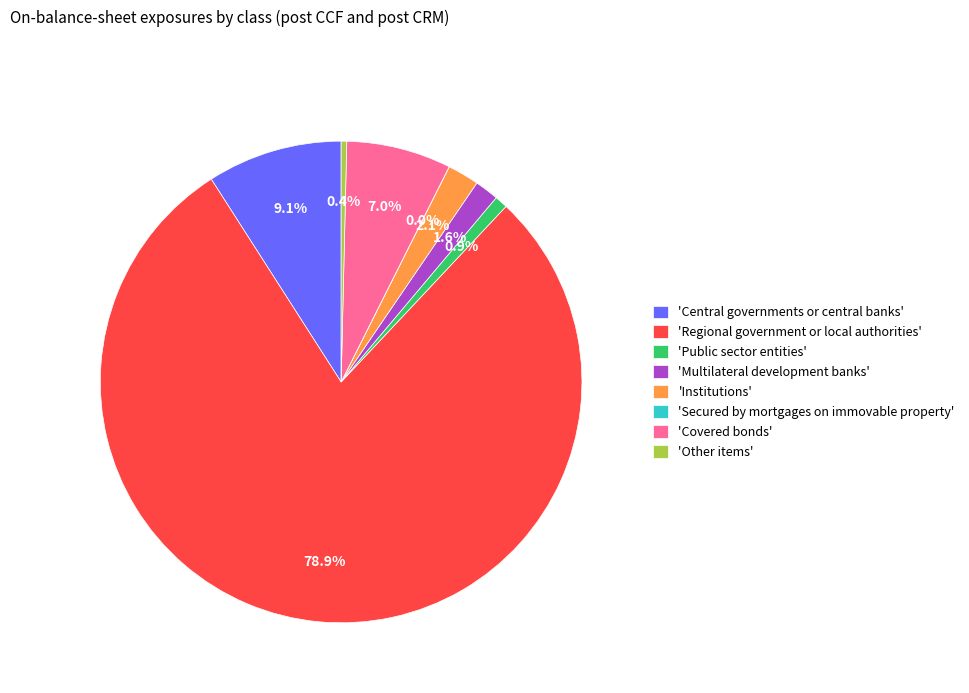

Which category has the biggest portion of the pie?

'Regional government or local authorities'